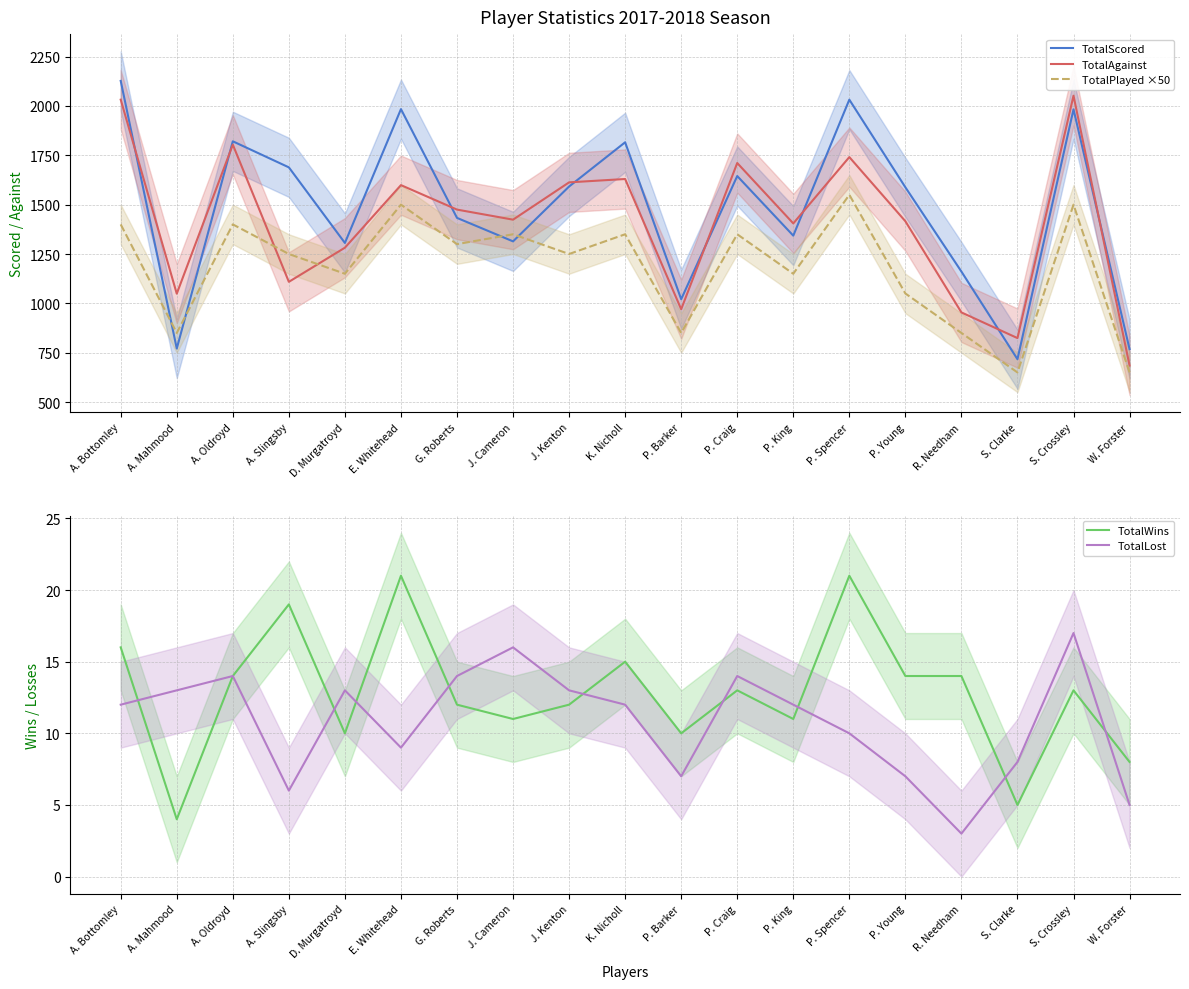

What is the difference between the maximum and minimum values in the TotalPlayed ×50 series?

900